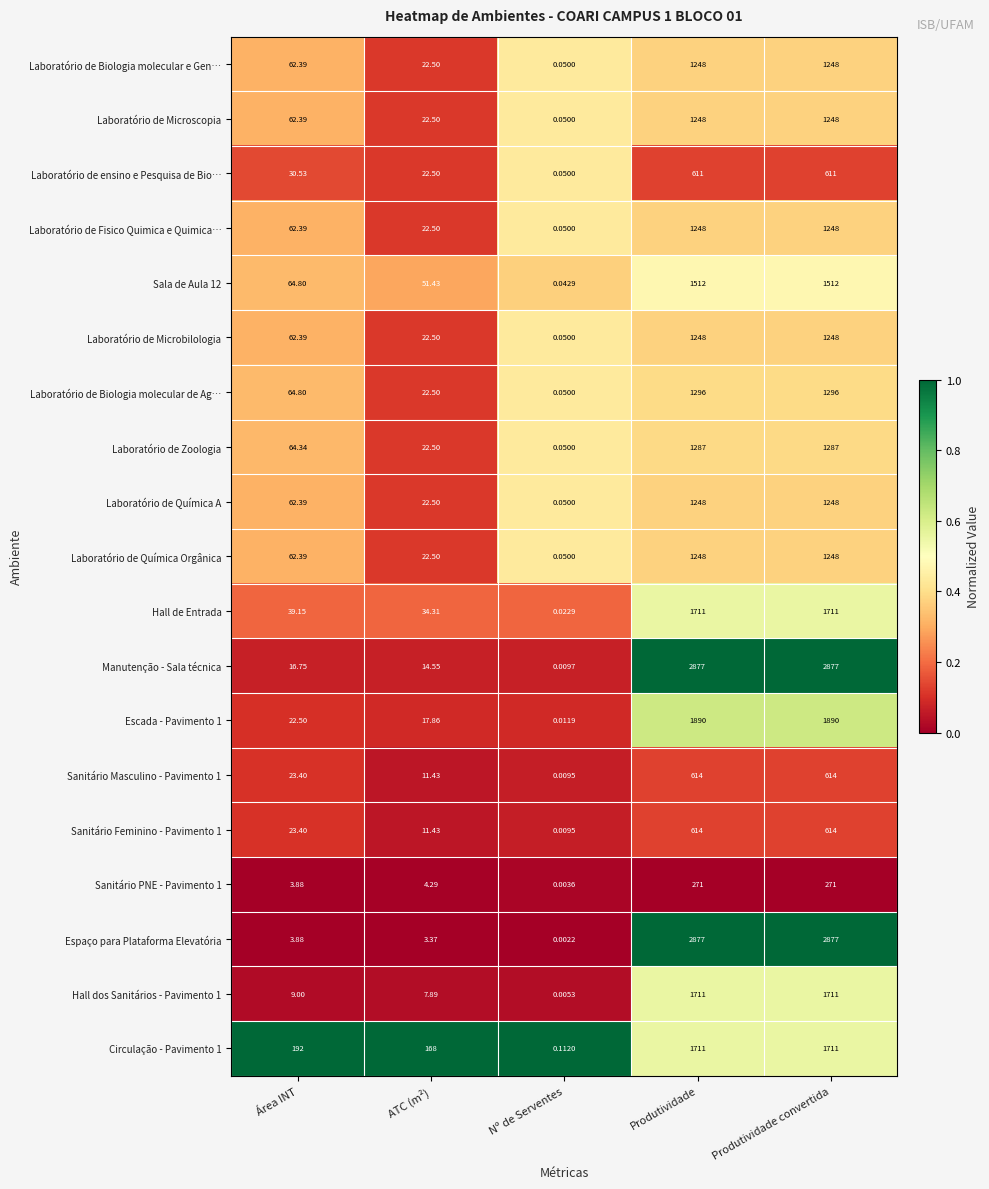

What is the difference between the highest and lowest values at Produtividade convertida?

2606.0